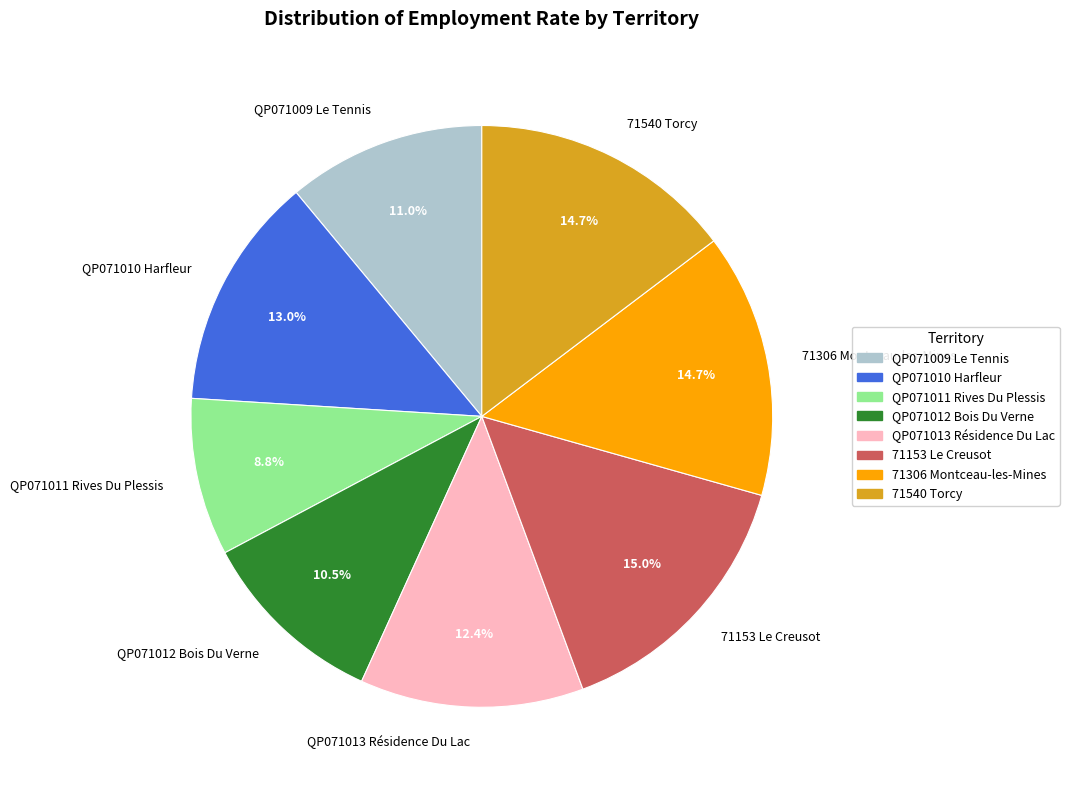

To the nearest percent, what portion does QP071011 Rives Du Plessis represent?

9%